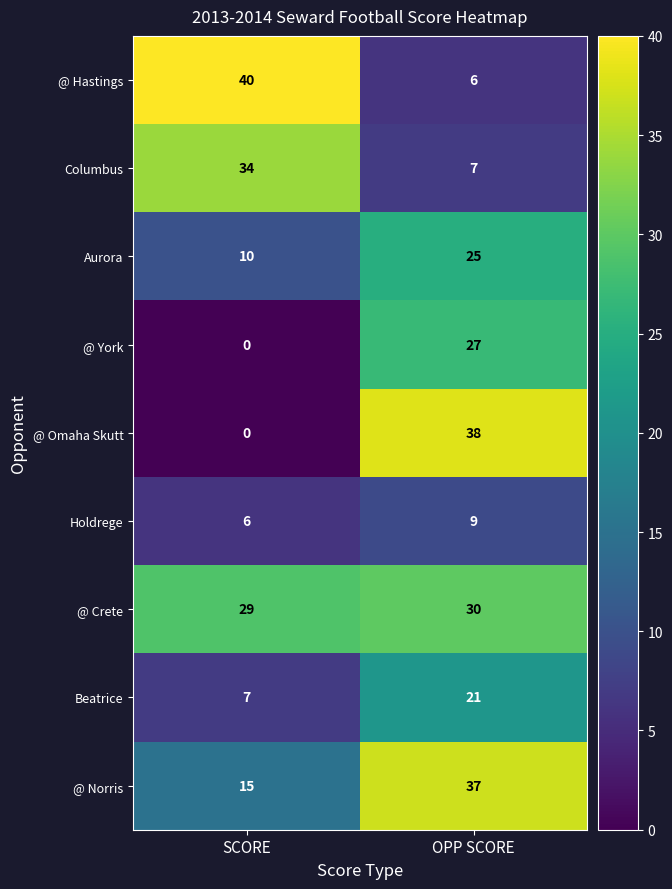

Which series has the largest total across all categories?

@ Crete